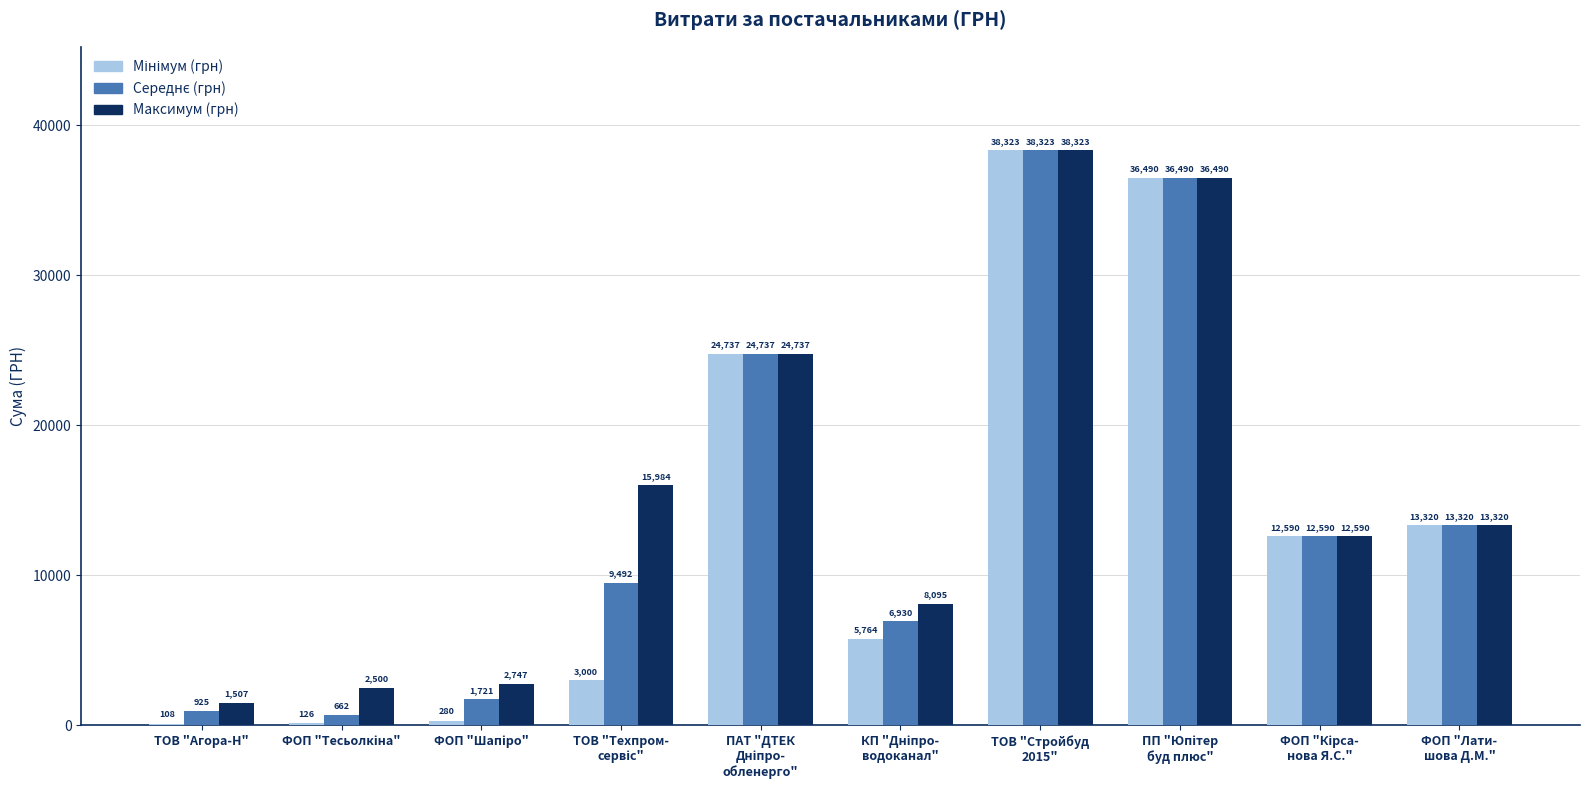

What is the maximum value shown in the chart?

38323.2